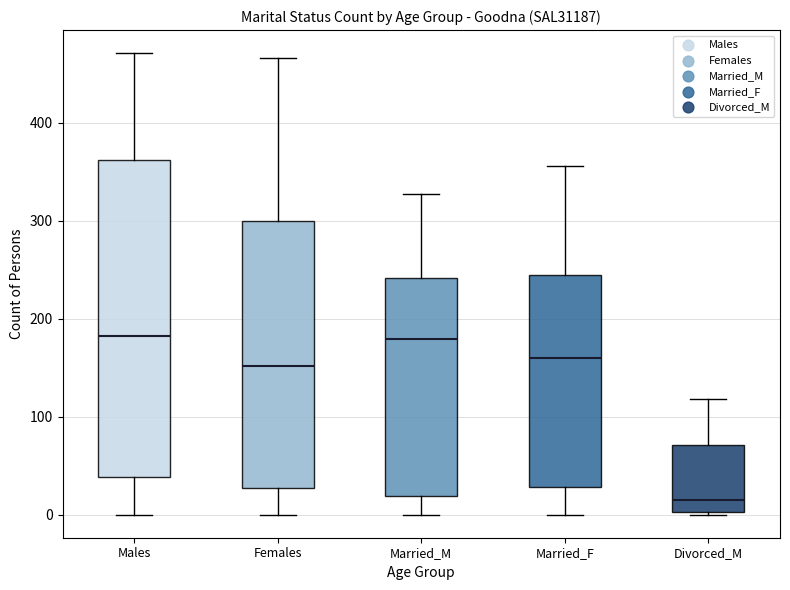

Where is the lower edge of the box for Divorced_M on the y-axis? The values are not printed on the chart, so give them approximately, as read against the axis.

0